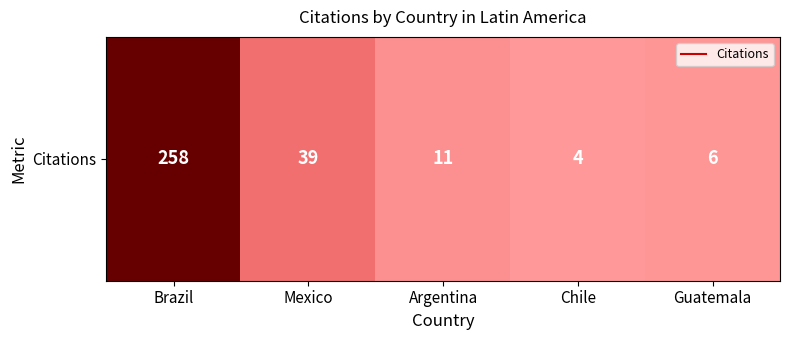

Approximately how many times larger is the value at Mexico compared to Chile?

9.8